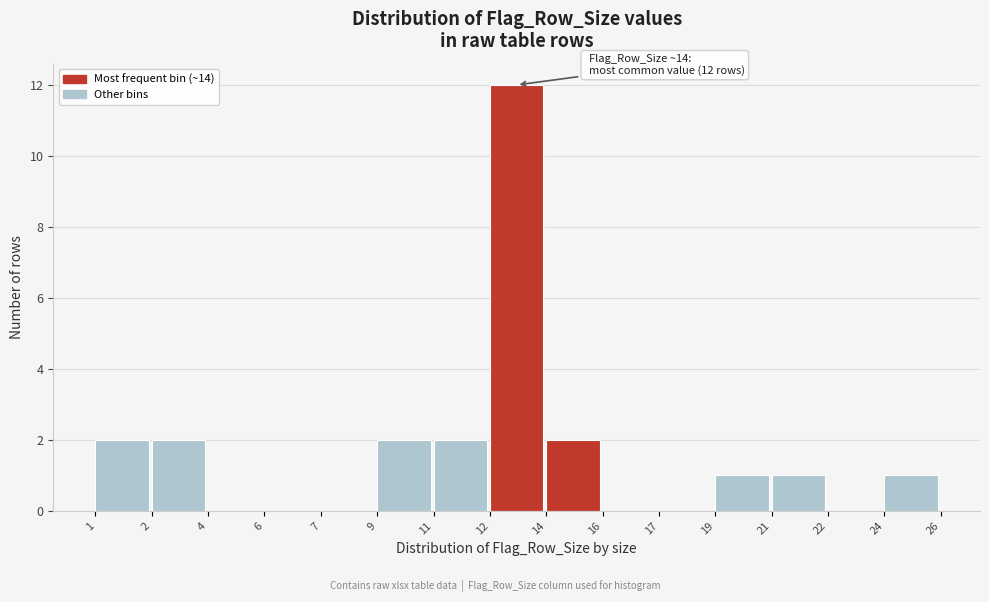

Reading left to right, list all the values displayed in this chart.

1=2	2=2	4=0	6=0	7=0	9=2	11=2	12=12	14=2	16=0	17=0	19=1	21=1	22=0	24=1